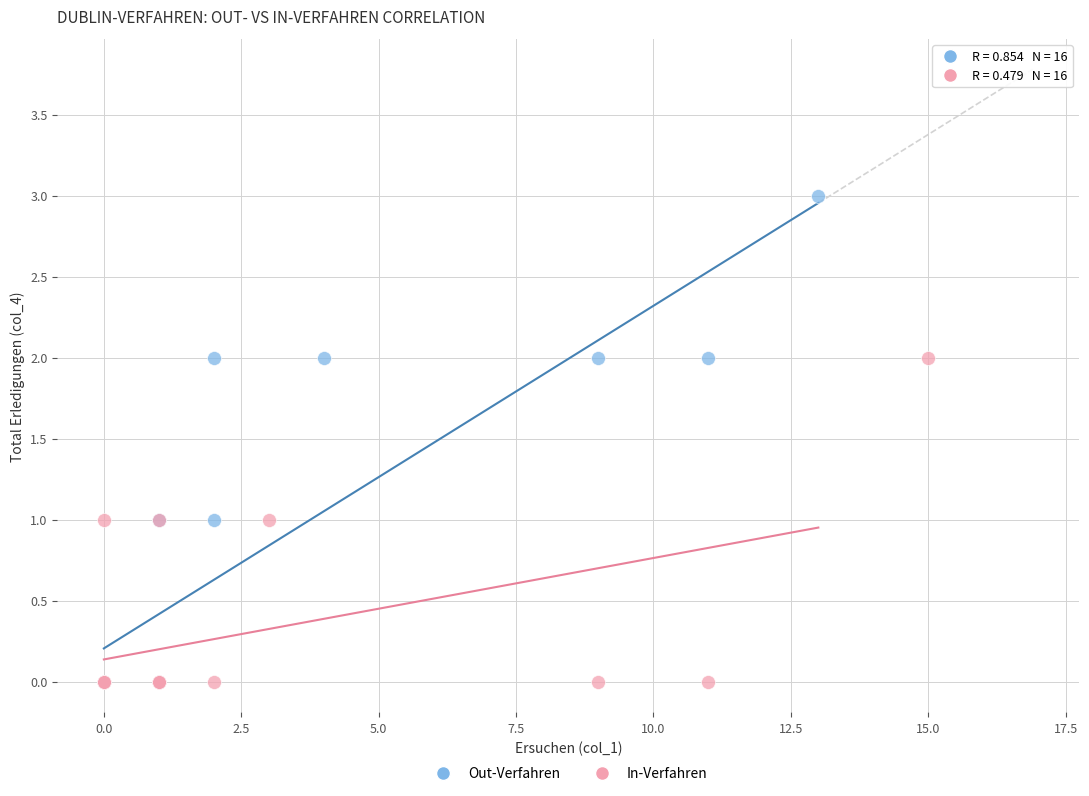

Which series has the widest spread of Y values?

Out-Verfahren